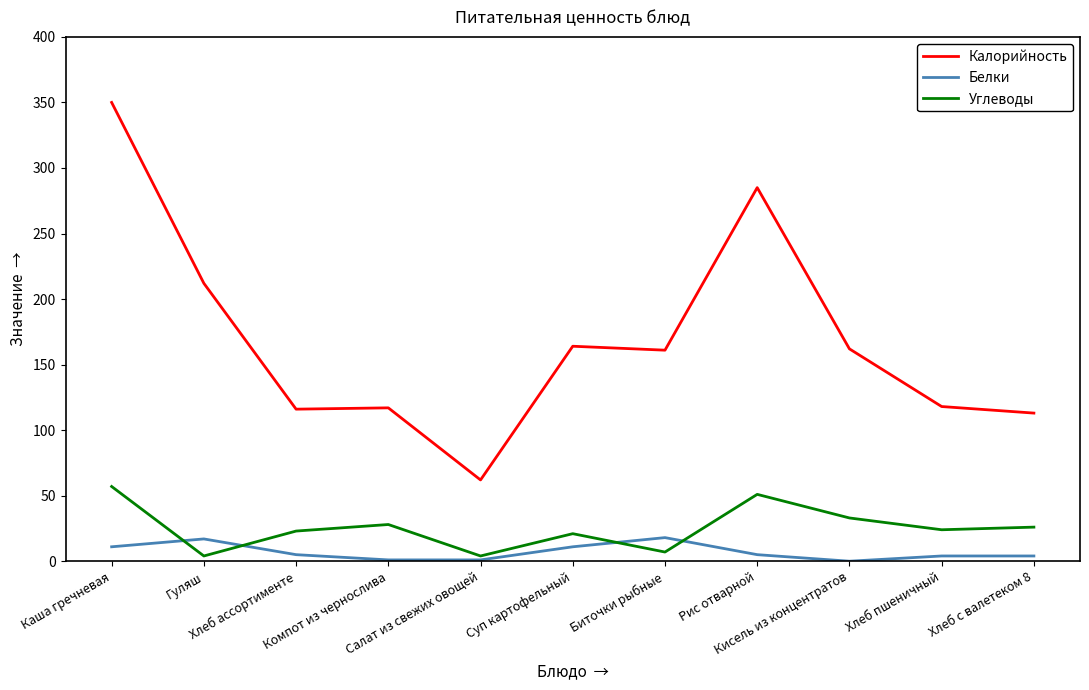

Which series has the widest spread of values?

Калорийность